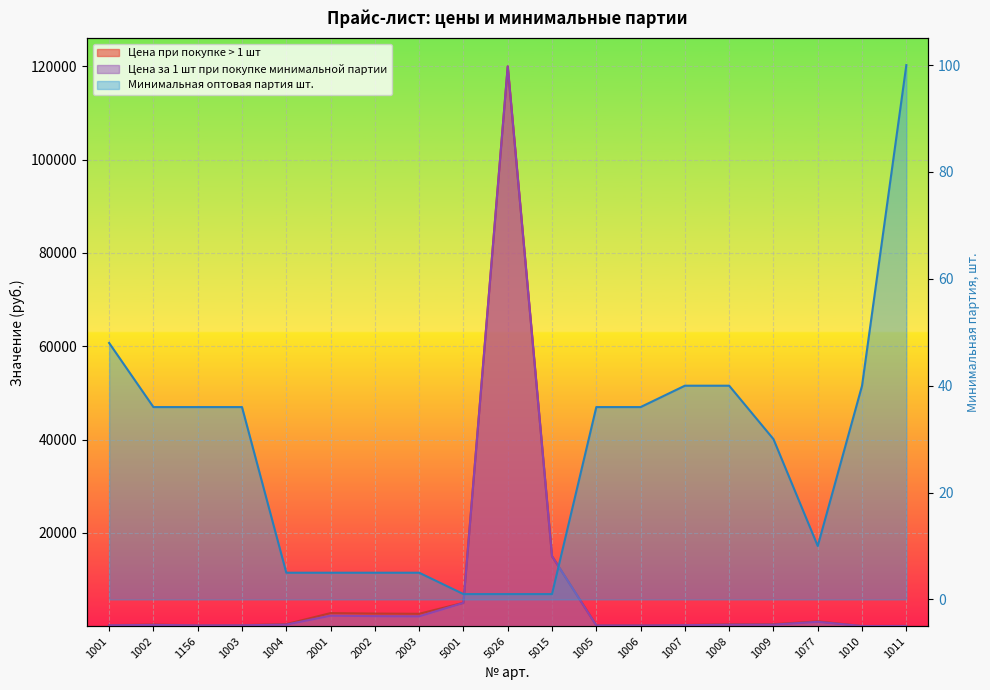

How many interior local valleys does the Цена при покупке > 1 шт series have?

4